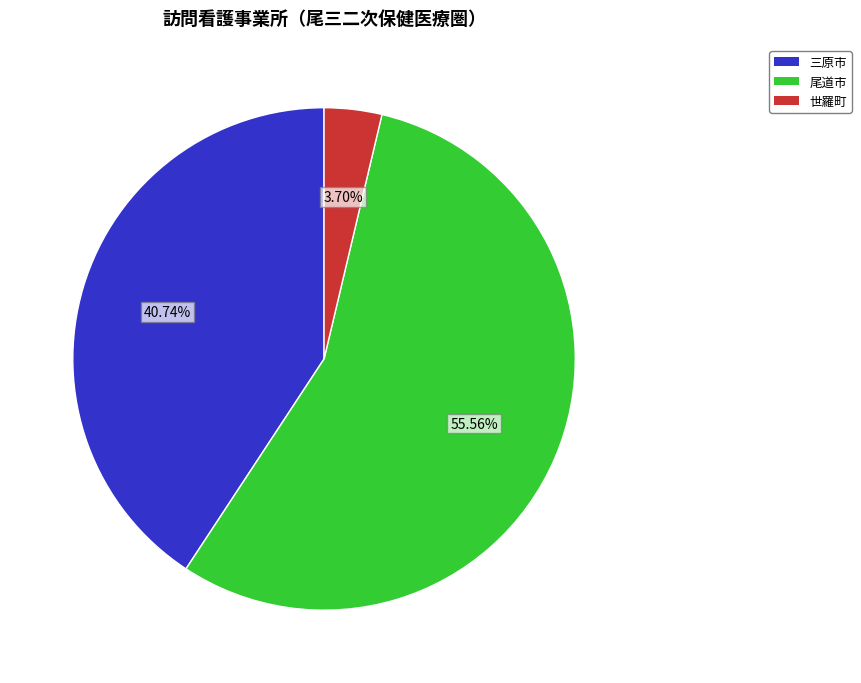

What is the majority slice?

尾道市